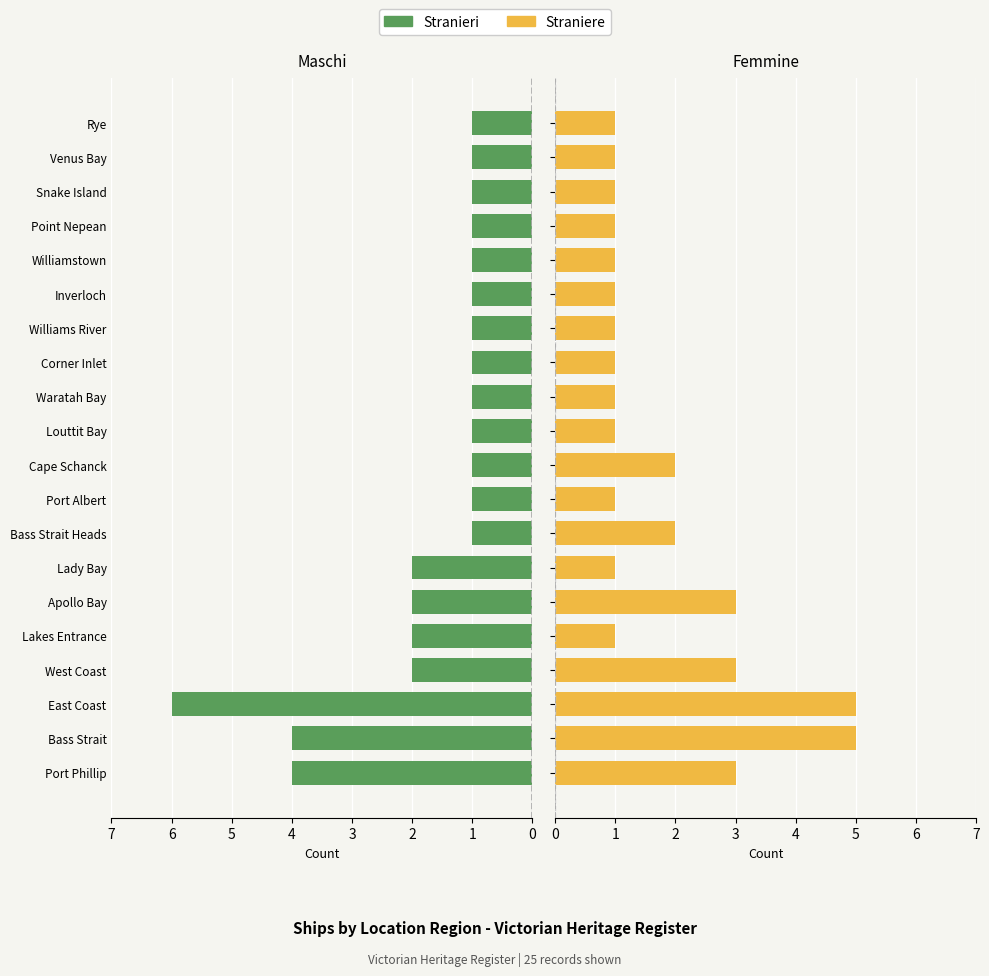

What are all the series names shown in the legend?

Stranieri, Straniere